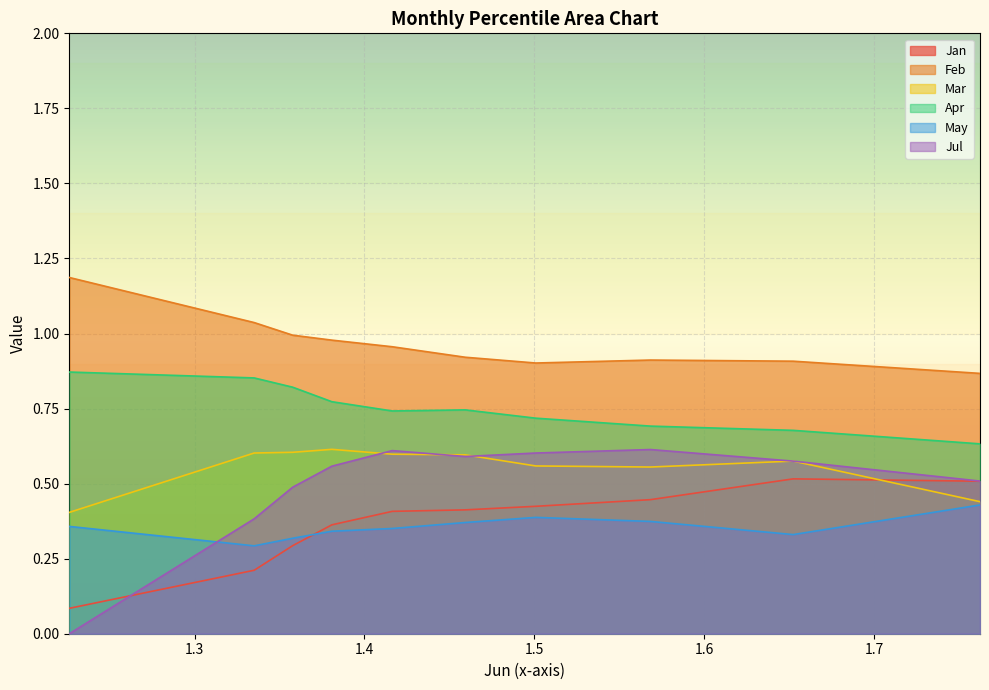

The value of Apr at pct85 is 0.7. True or false?

True